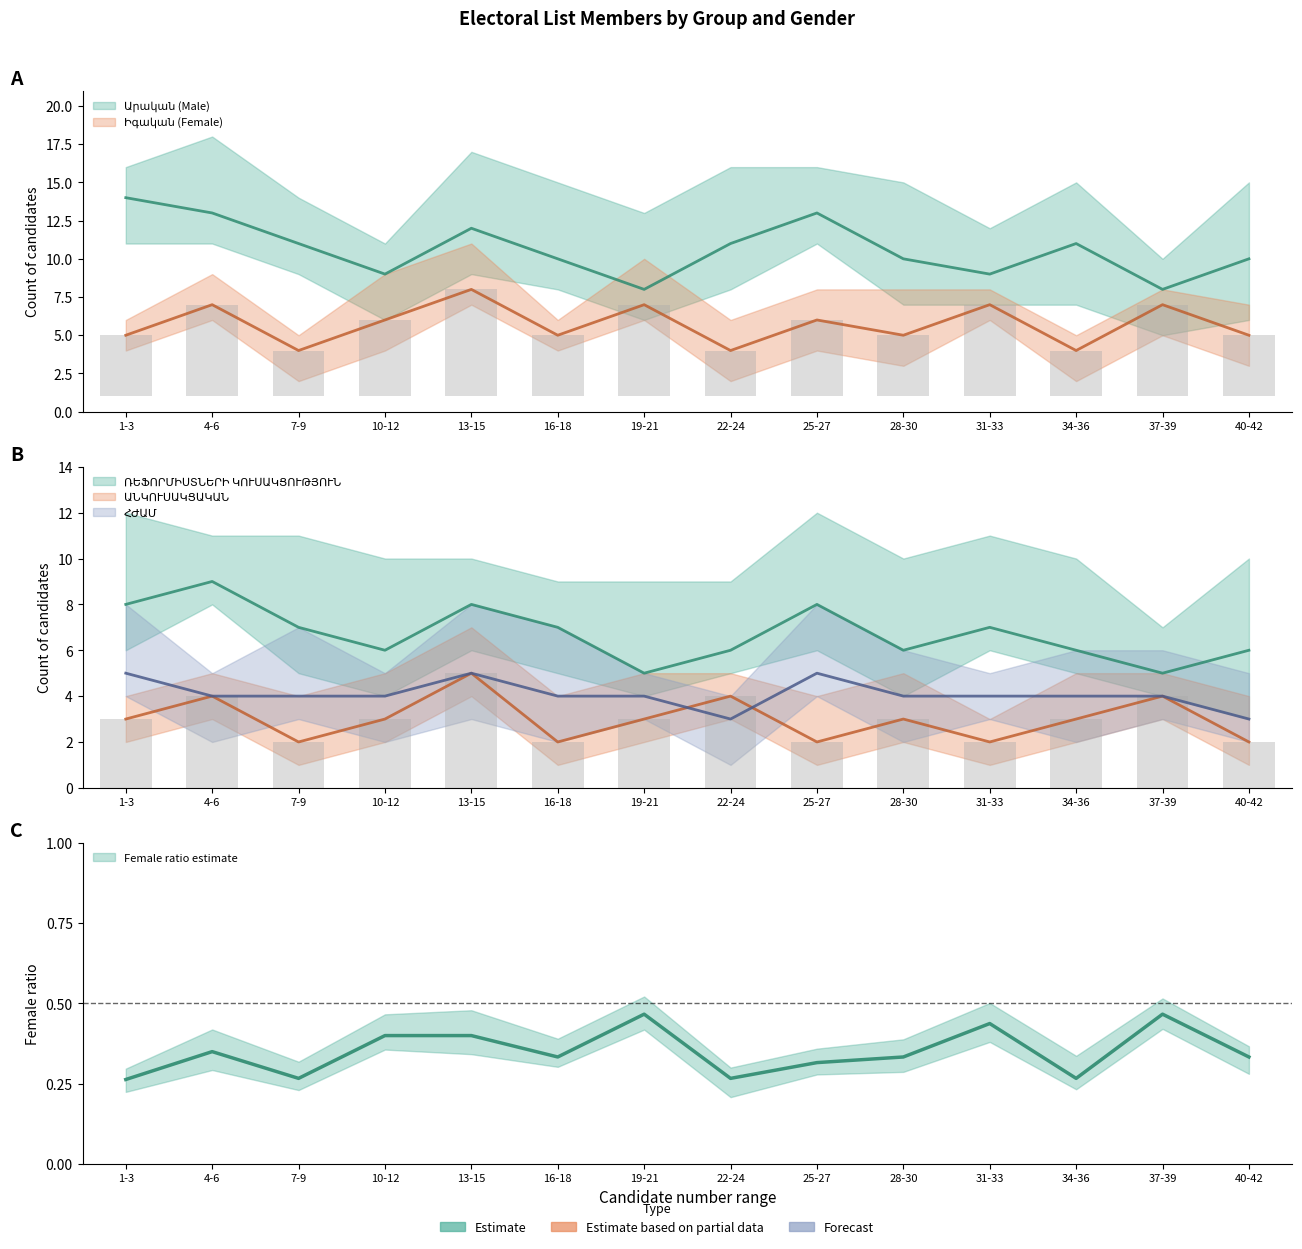

Reading right to left, what are all the values shown in this chart?

Արական (Male): 10	8	11	9	10	13	11	8	10	12	9	11	13	14
Իգական (Female): 5	7	4	7	5	6	4	7	5	8	6	4	7	5
ԱՆԿՈՒՍԱԿՑԱԿԱՆ: 2	4	3	2	3	2	4	3	2	5	3	2	4	3
ՌԵՖՈՐՄԻՍՏՆԵՐԻ ԿՈՒՍԱԿՑՈՒԹՅՈՒՆ: 6	5	6	7	6	8	6	5	7	8	6	7	9	8
ՀԺԱՄ: 3	4	4	4	4	5	3	4	4	5	4	4	4	5